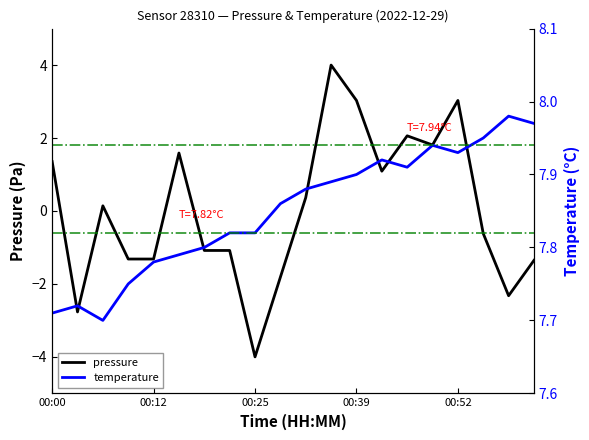

True or false: temperature has a value of 13.7 at 17.

False